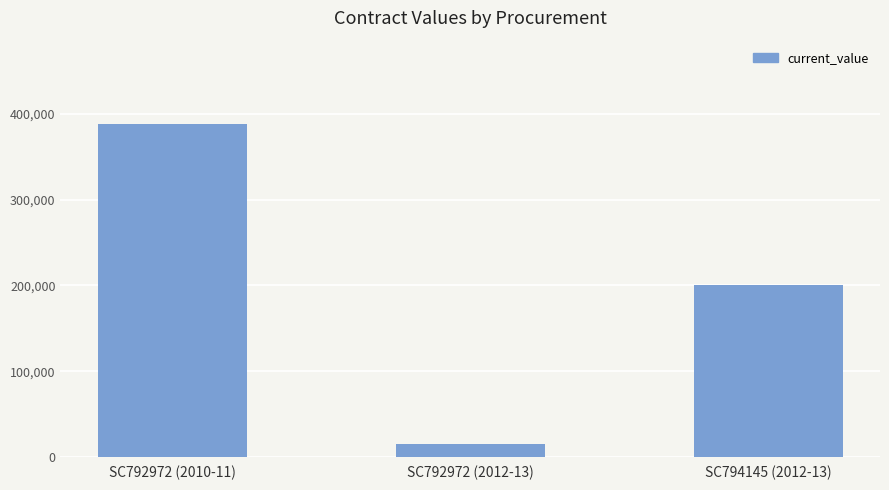

Reading left to right, transcribe all the data shown in this chart.

388006.8	15801.0	200000.0